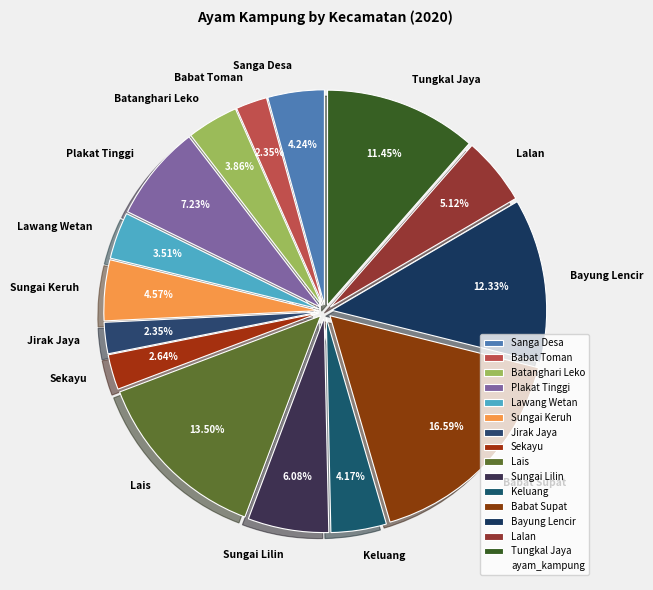

Count the number of slices in the pie.

15